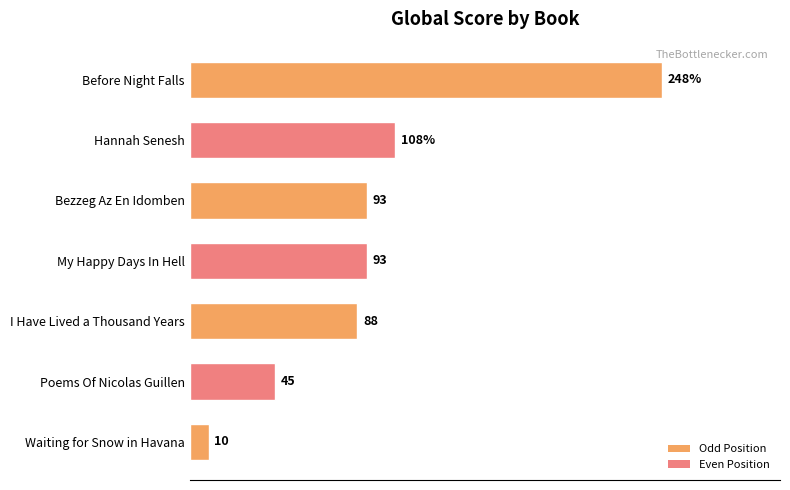

What is the label of the 5th bar from the bottom?

Bezzeg Az En Idomben